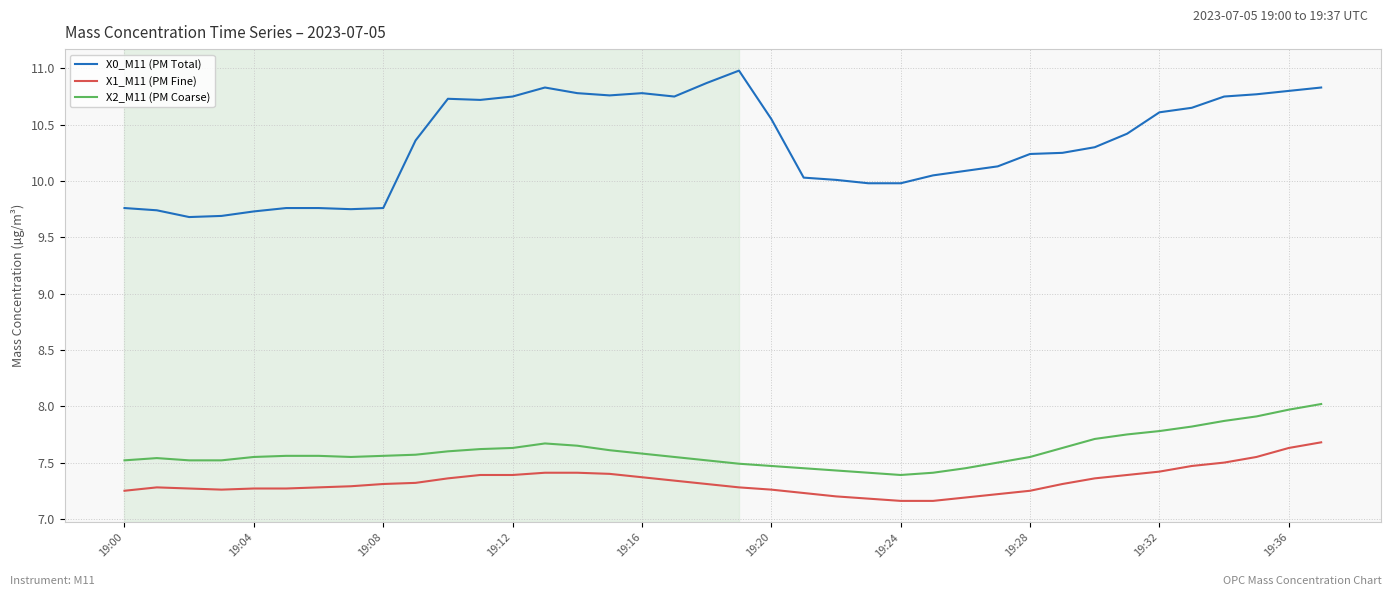

What is the average value of the X2_M11 (PM Coarse) series?

7.6